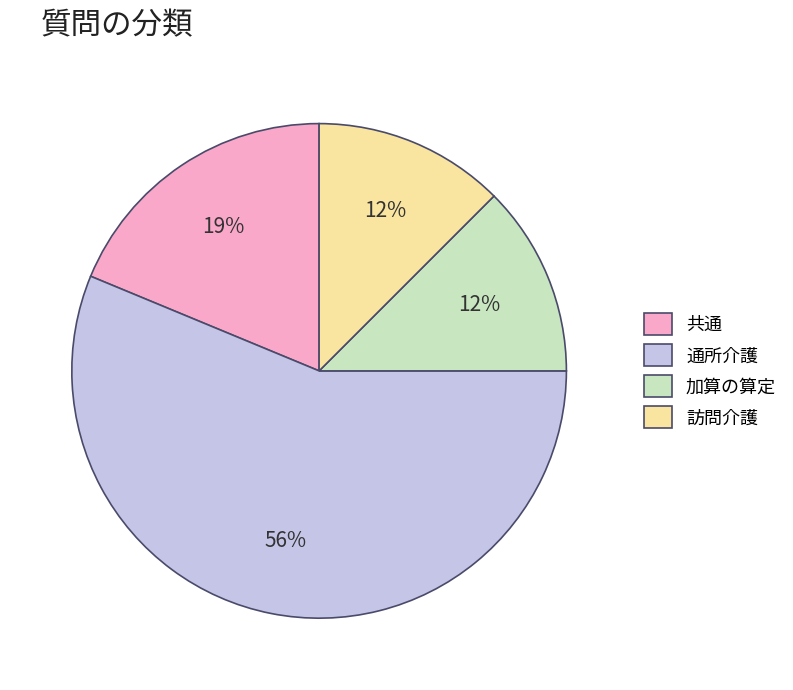

True or false: 訪問介護 accounts for 12% of the total.

True